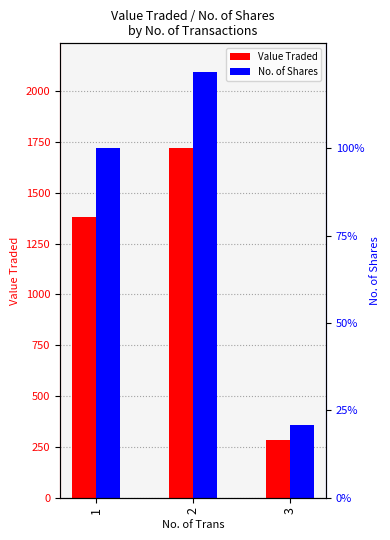

What is the value of the Value Traded bar at the 3rd from the left?

284